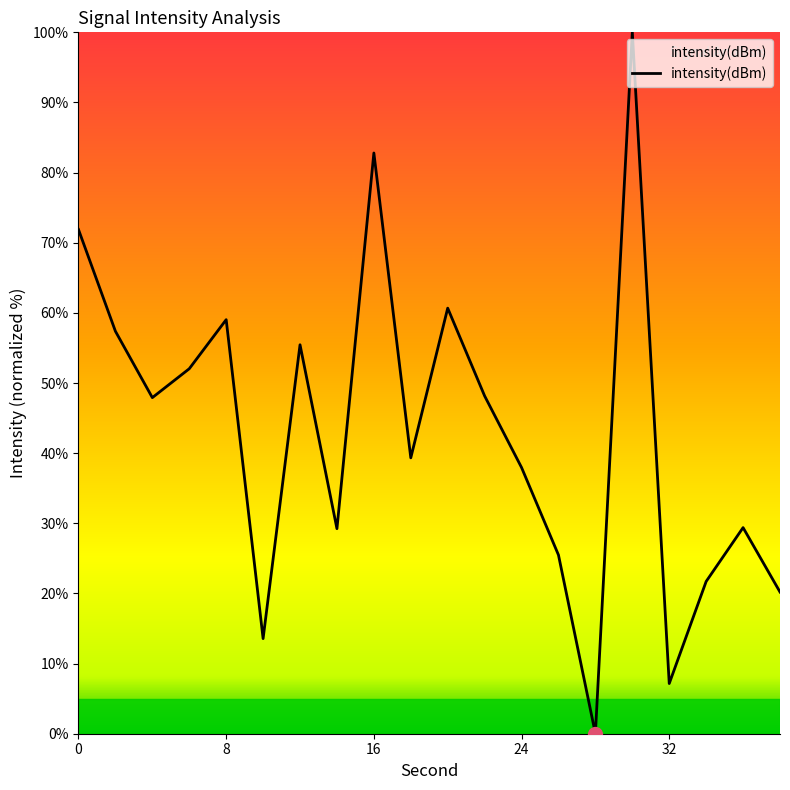

Does the chart have visible grid lines?

No